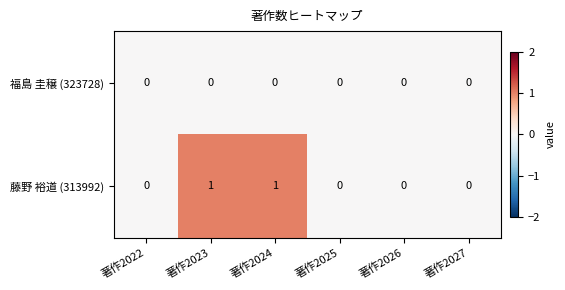

Count the 藤野 裕道 (313992) values in the range 0 to 1.

6